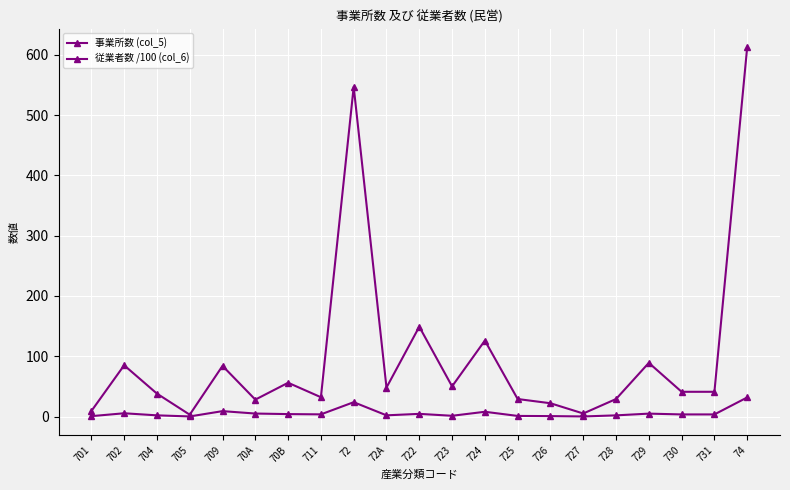

What is the sum of the 事業所数 (col_5) values at 704 and 701?

47.0